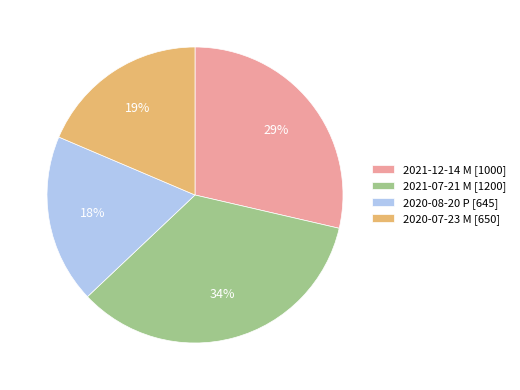

Is the sum of 2021-12-14 M [1000] and 2020-08-20 P [645] greater than half?

No